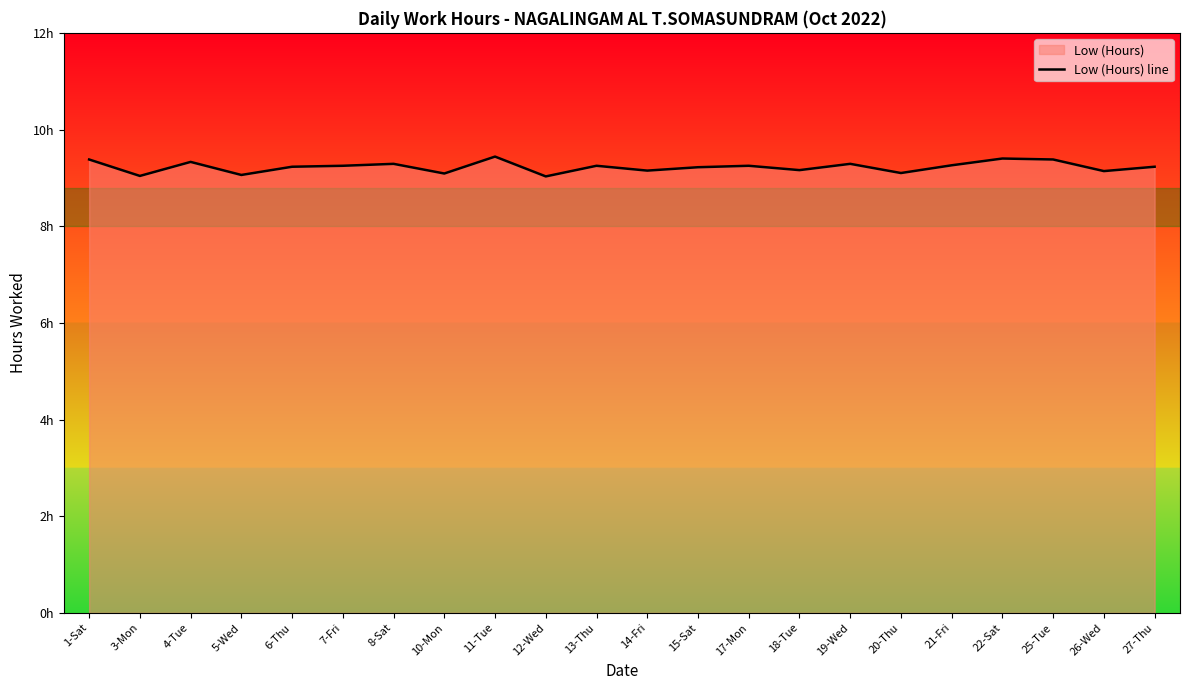

Rank the categories by value from highest to lowest.

11-Tue, 22-Sat, 1-Sat, 25-Tue, 4-Tue, 8-Sat, 19-Wed, 21-Fri, 7-Fri, 13-Thu, 17-Mon, 6-Thu, 27-Thu, 15-Sat, 18-Tue, 14-Fri, 26-Wed, 20-Thu, 10-Mon, 5-Wed, 3-Mon, 12-Wed